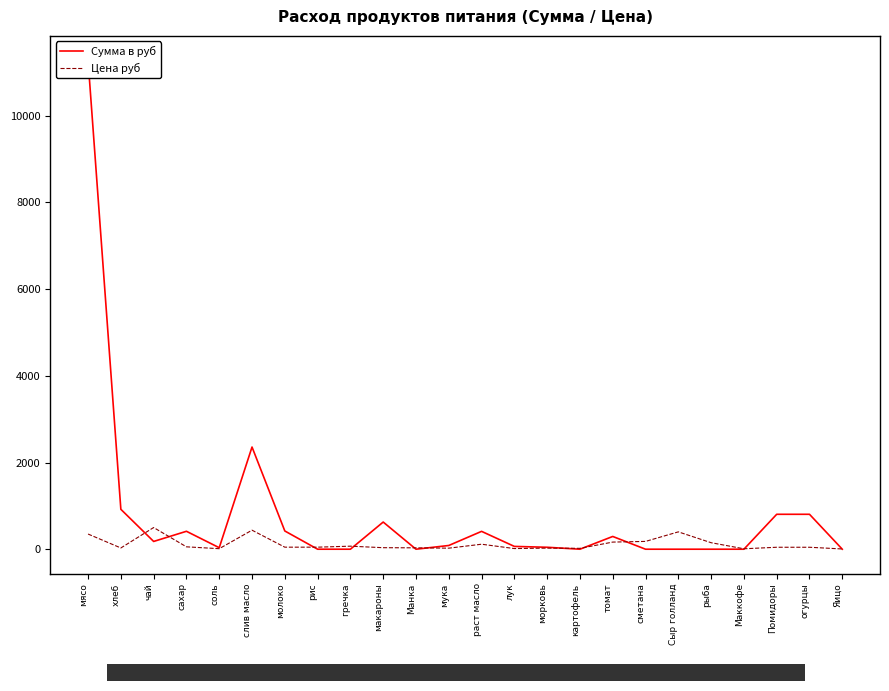

Which series has the largest total across all categories?

Сумма в руб